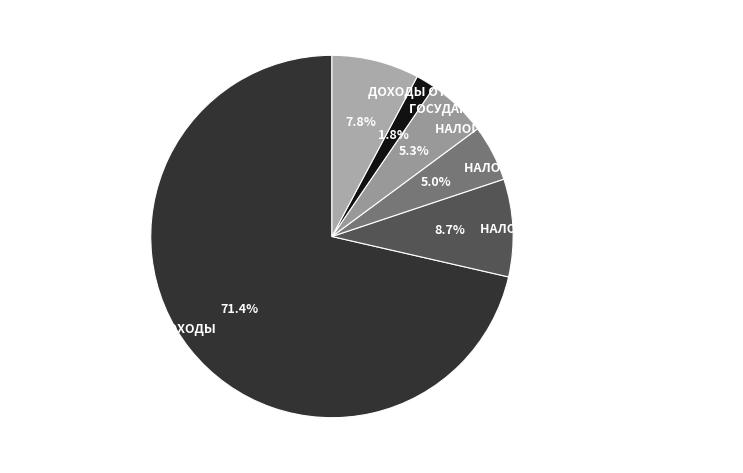

True or false: НАЛОГИ НА ИМУЩЕСТВО accounts for 5% of the total.

True